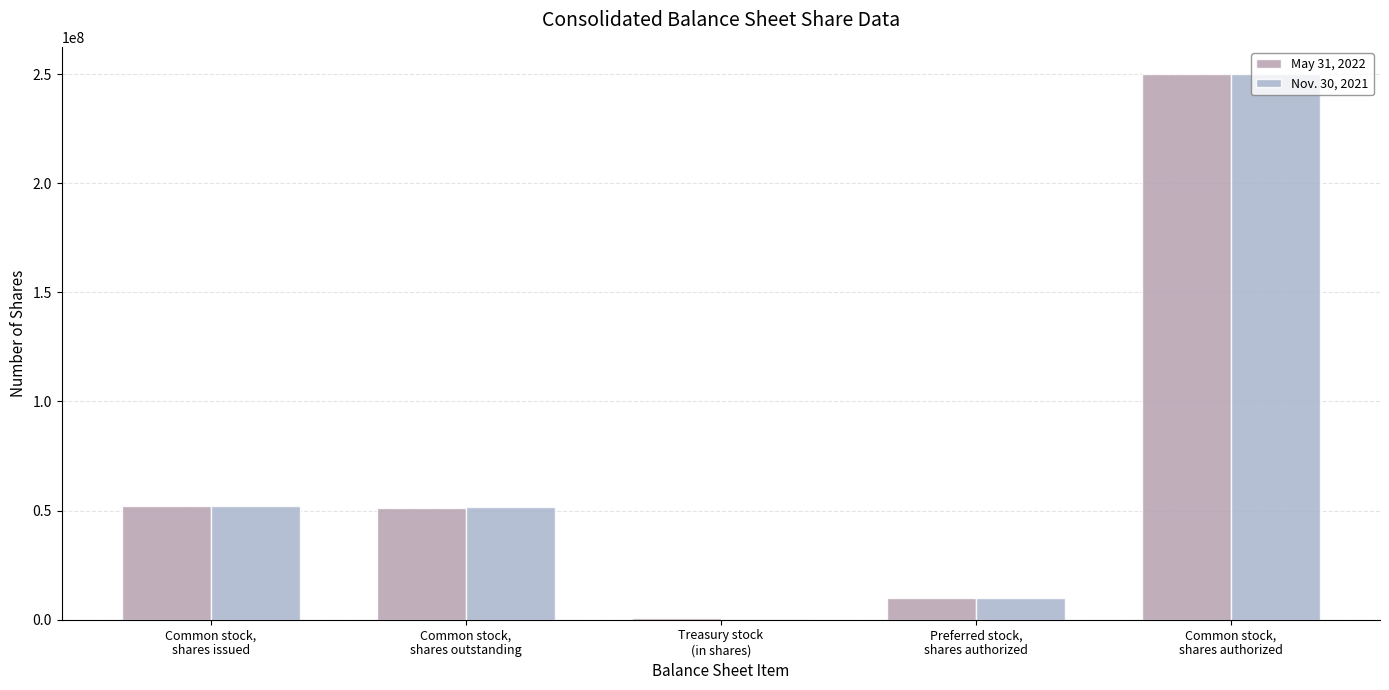

What is the total value across all series at Common stock,
shares issued?

103985000